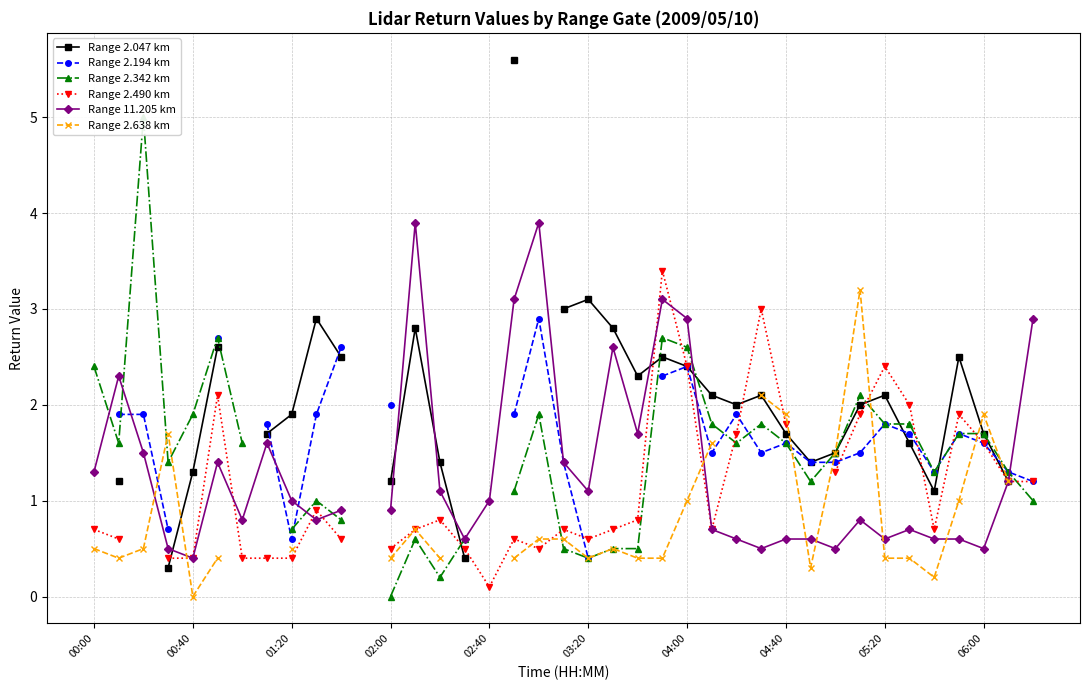

What position from the right is 23?

16